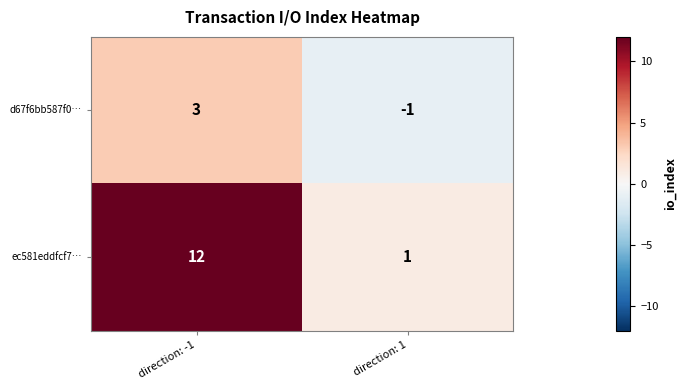

Rank the series at direction: -1 from lowest to highest value.

d67f6bb587f0…, ec581eddfcf7…